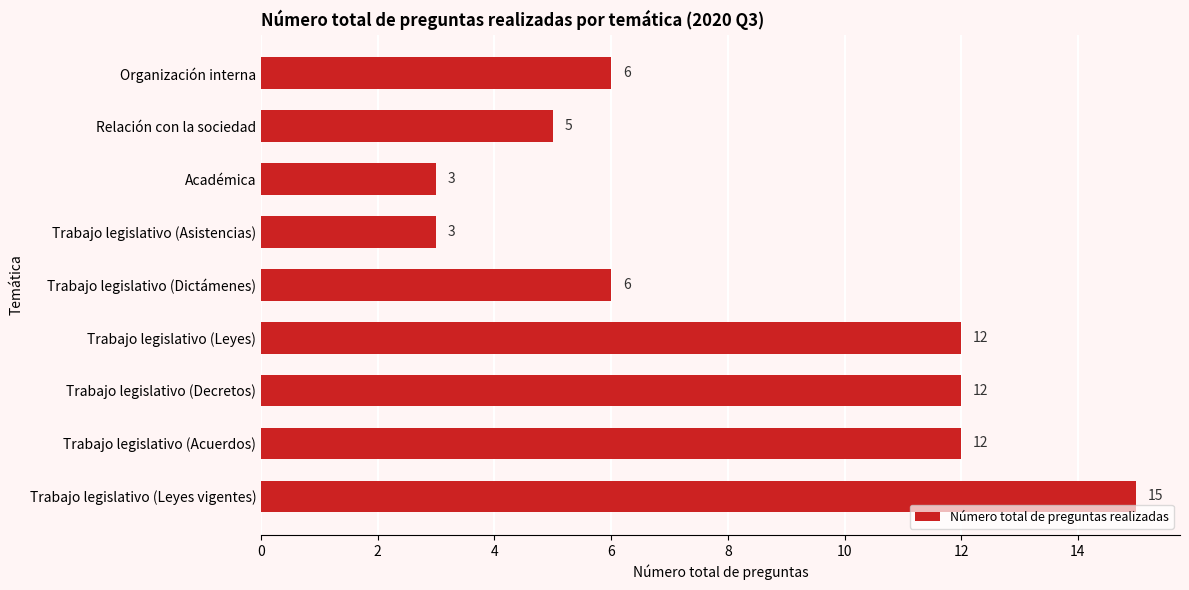

Reading top to bottom, extract all data points from this chart.

6	5	3	3	6	12	12	12	15